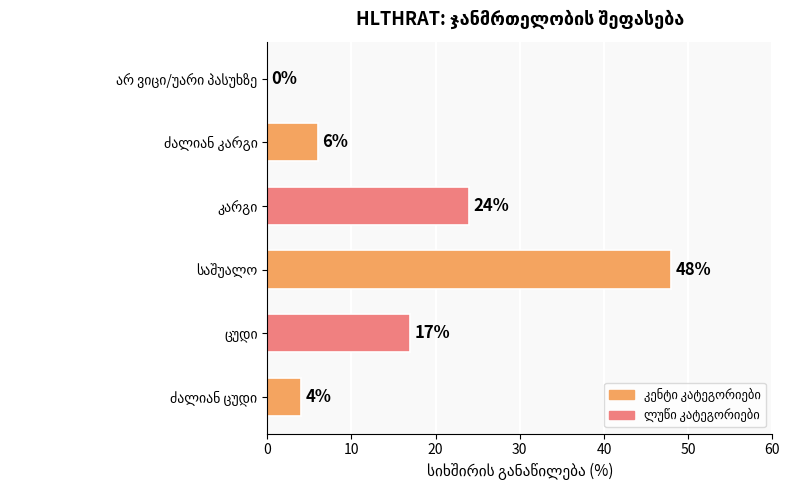

What is the greatest value displayed?

48